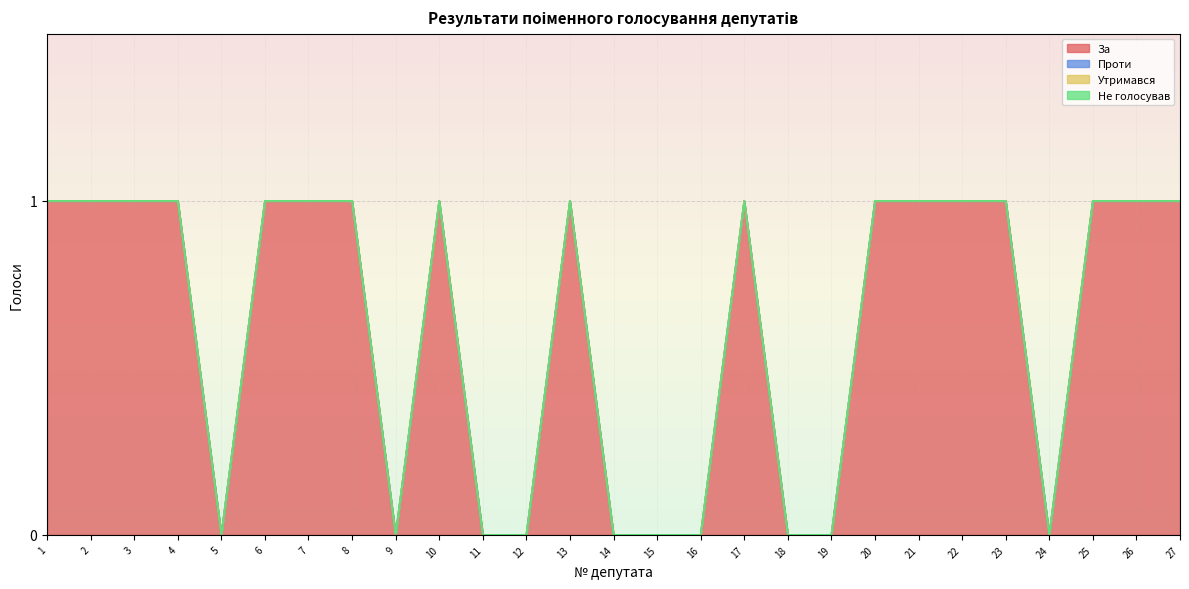

Does the chart display data point markers on the line(s)?

No